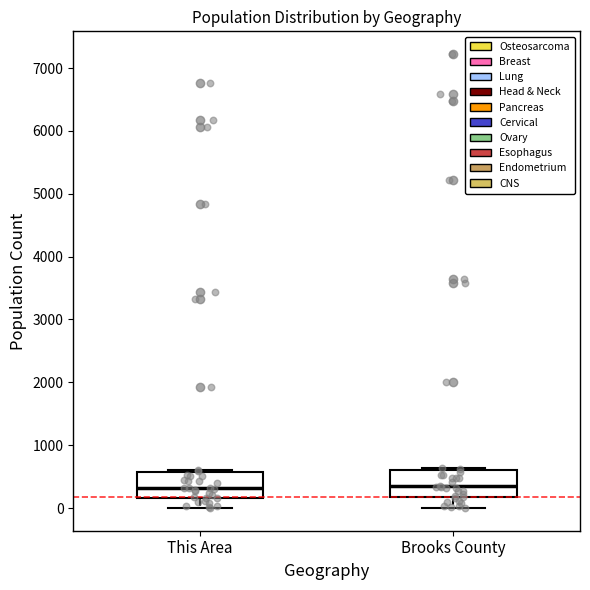

Reading left to right, read every box against the y-axis: the position of its median line, the range the box covers, and the ends of its whiskers. The values are not printed on the chart, so give them approximately, as read against the axis.

This Area: median 300, box 200 to 600, whiskers 0 to 600 (just above the box's upper edge)
Brooks County: median 300, box 200 to 600, whiskers 0 to 600